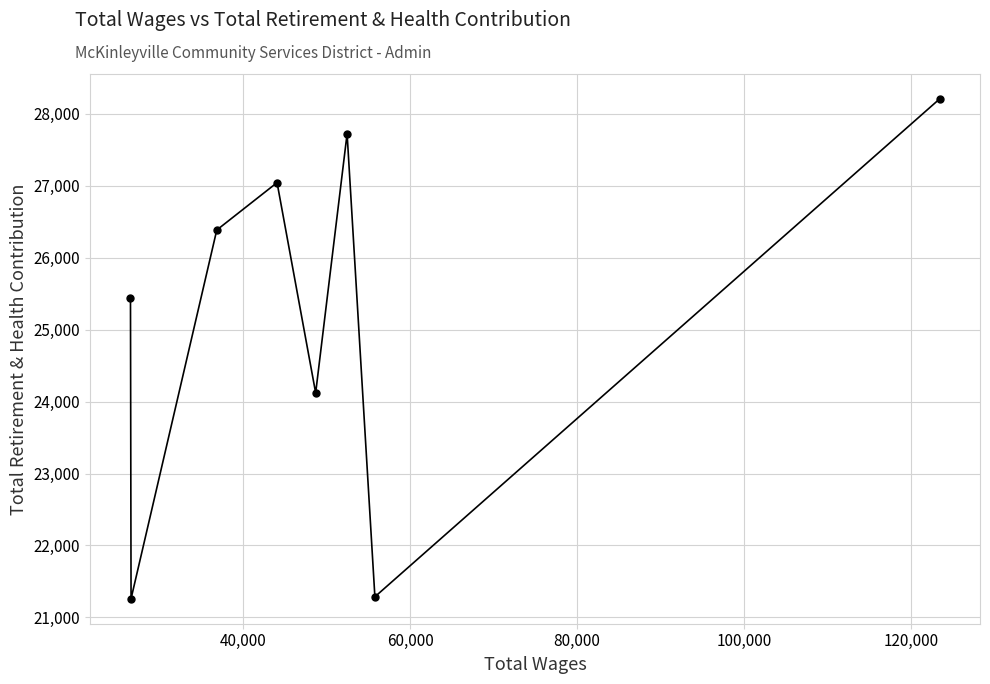

What is the difference between the maximum and minimum values?

6949